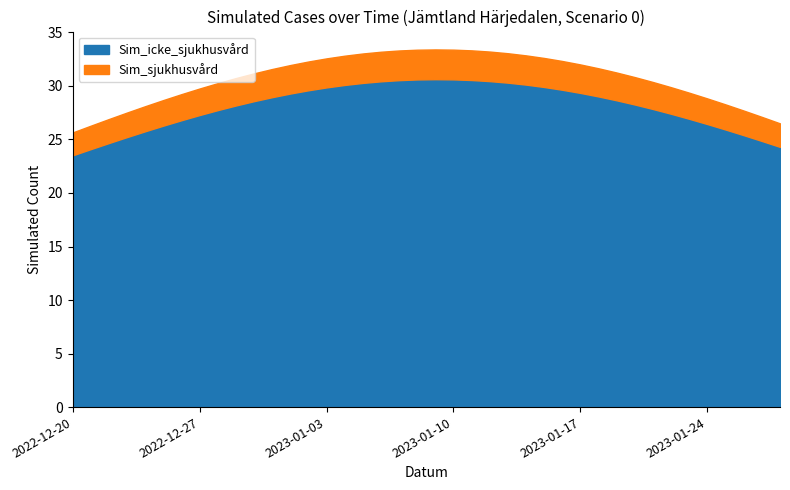

At which category is the sum across all series the highest?

2023-01-09